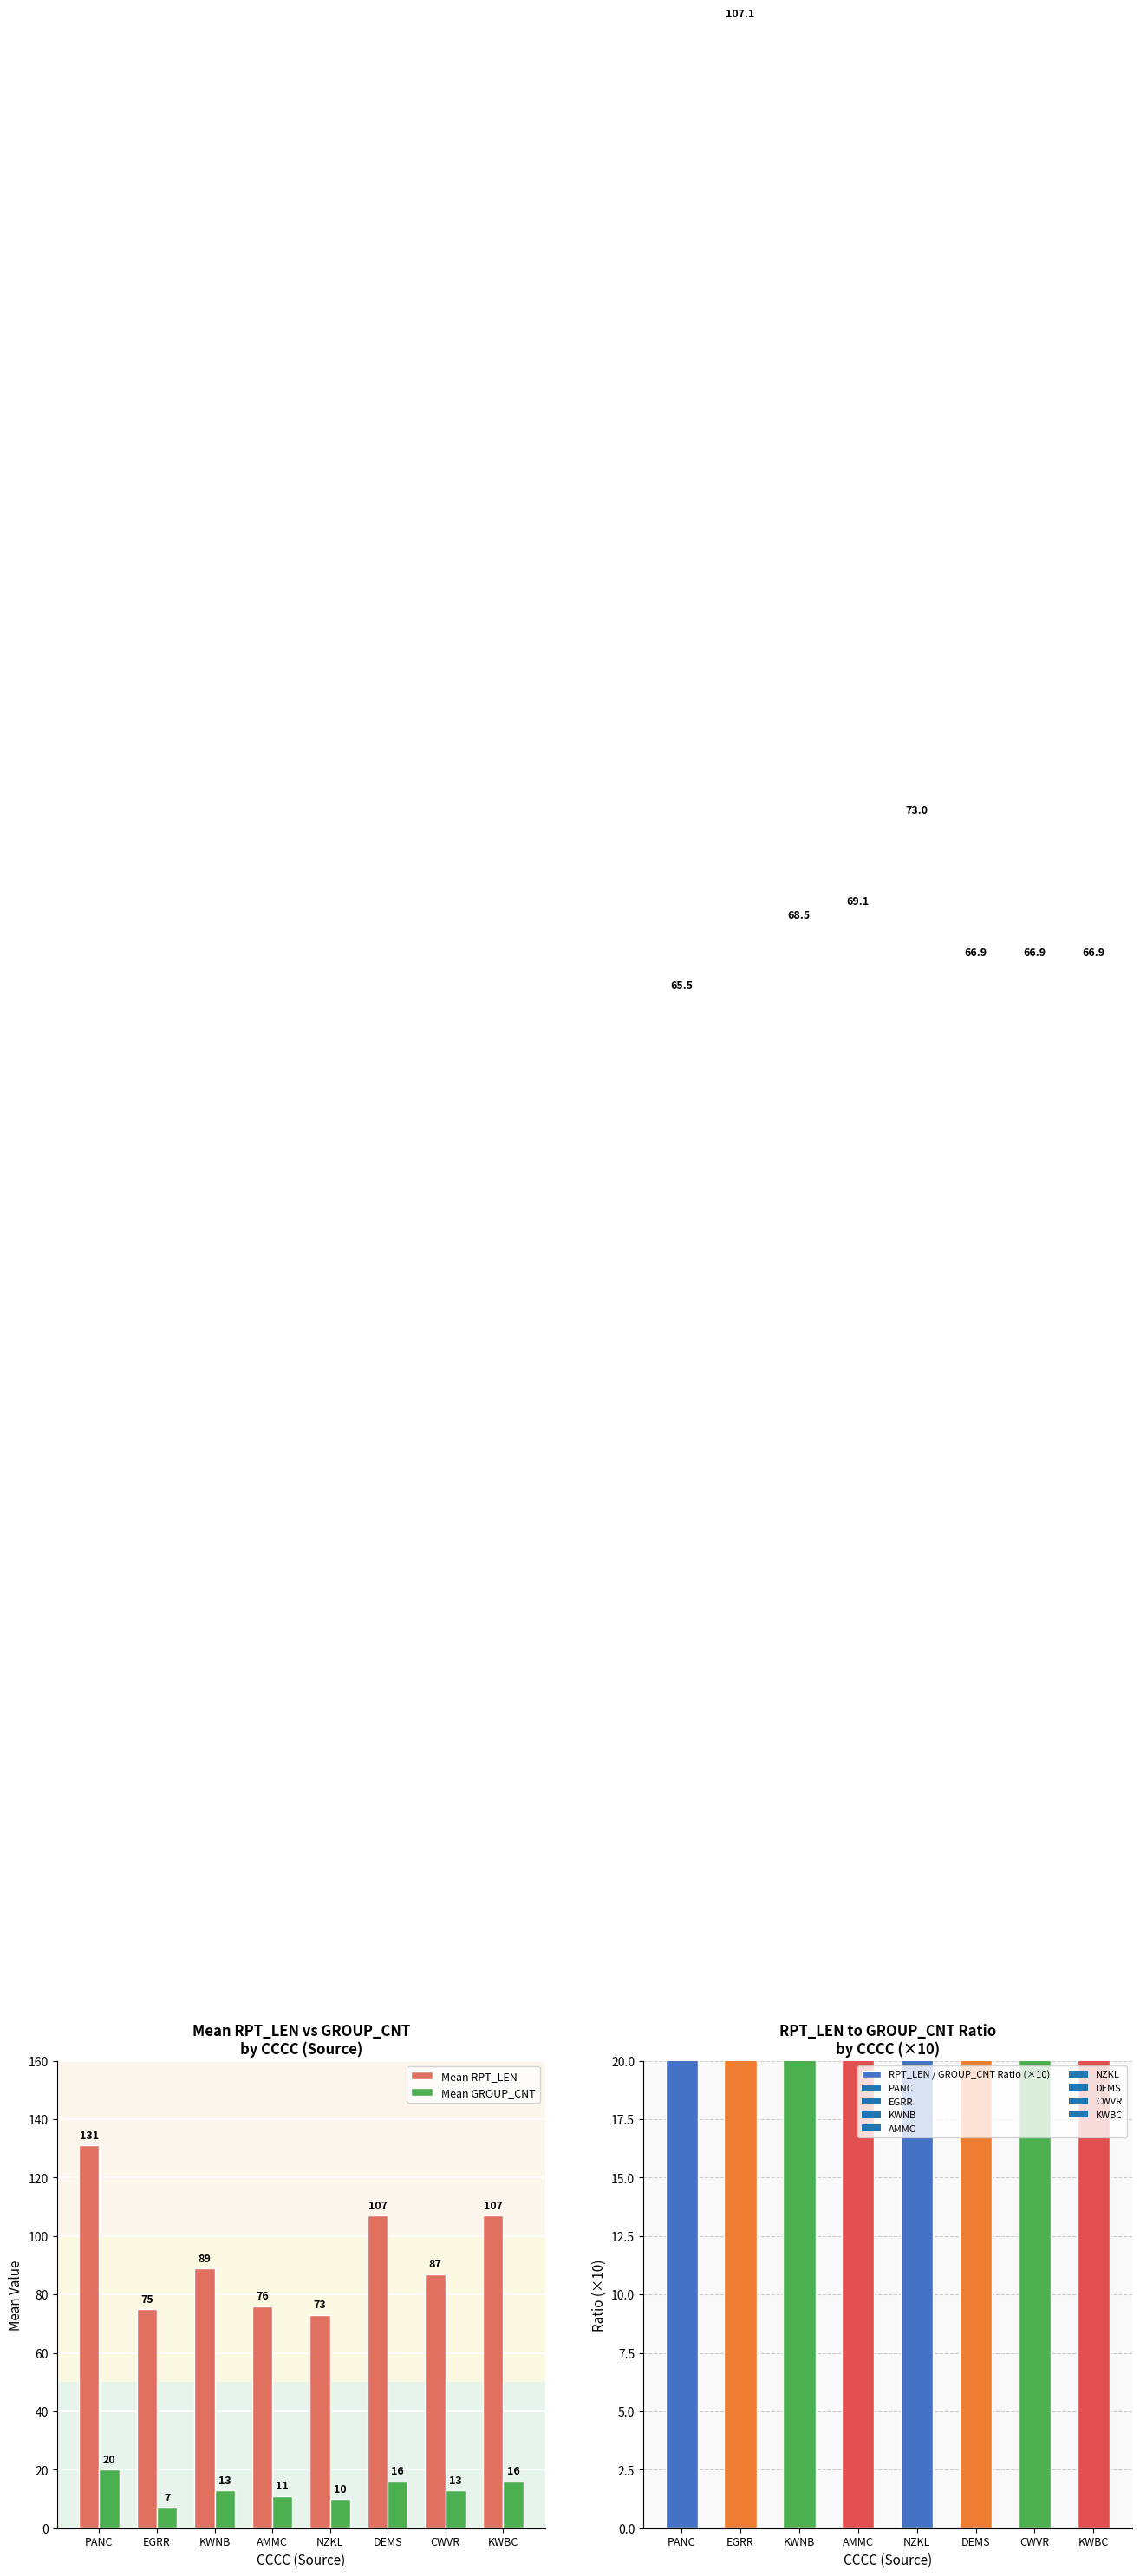

What is the difference between the maximum and second lowest values in the Mean GROUP_CNT series?

10